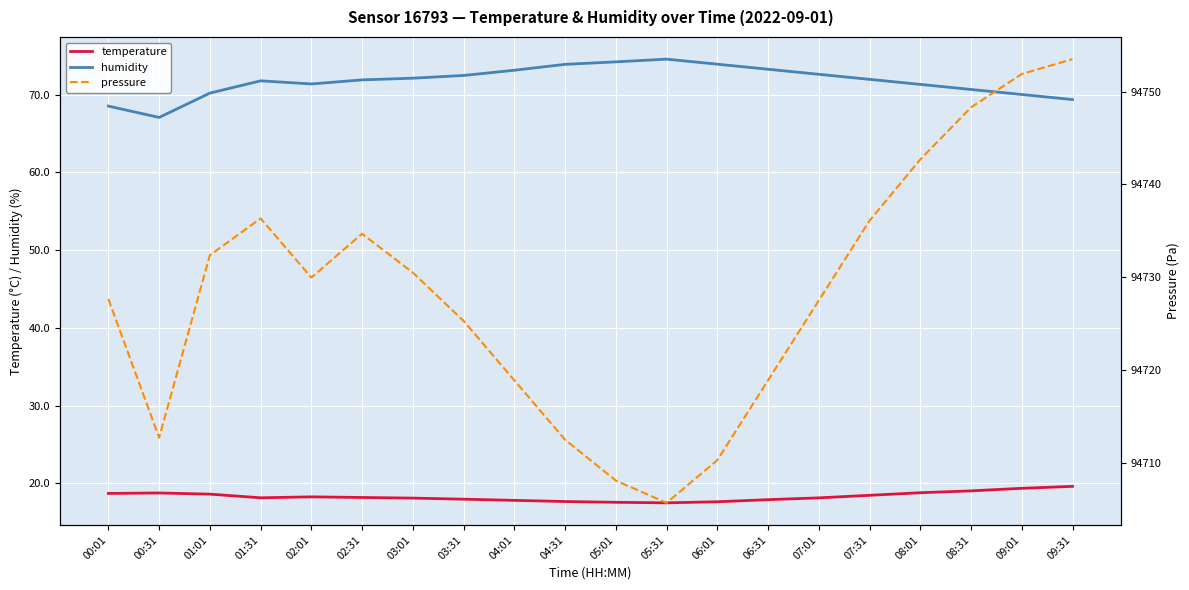

At which category does pressure reach its first local peak?

01:31